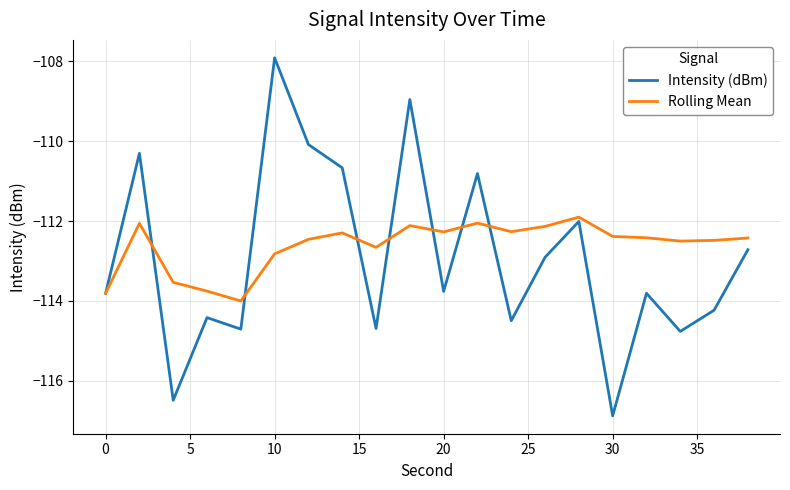

Rank the series by their maximum value, from lowest to highest.

Rolling Mean, Intensity (dBm)